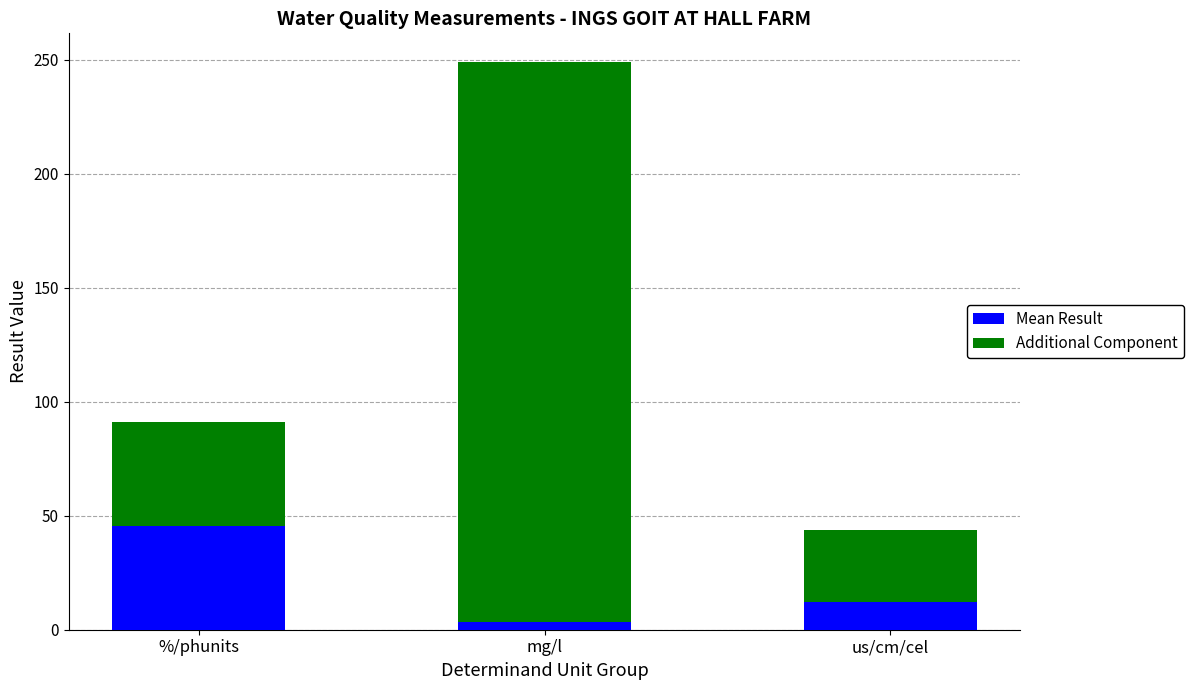

What are all the series names shown in the legend?

Mean Result, Additional Component